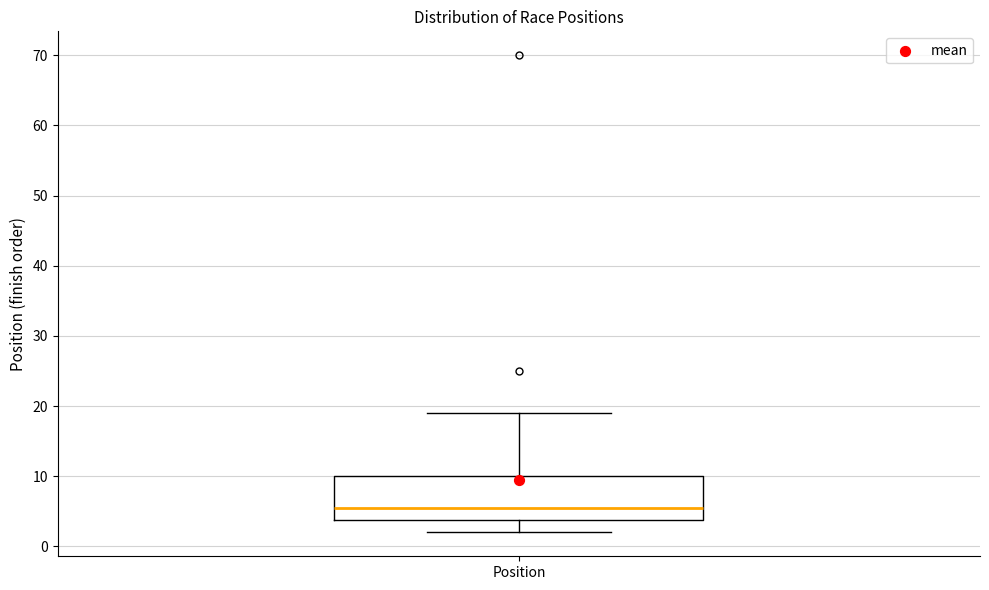

Where does the lower whisker of the box for Position end on the y-axis? The values are not printed on the chart, so give them approximately, as read against the axis.

2